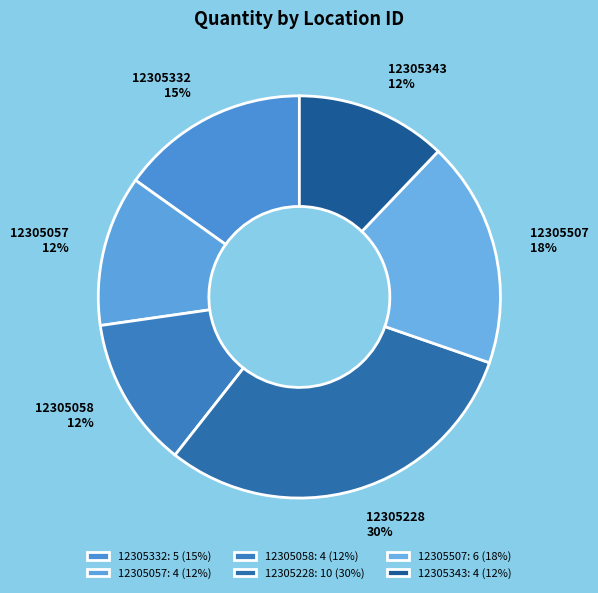

Is the sum of 12305228 and 12305332 greater than half?

No